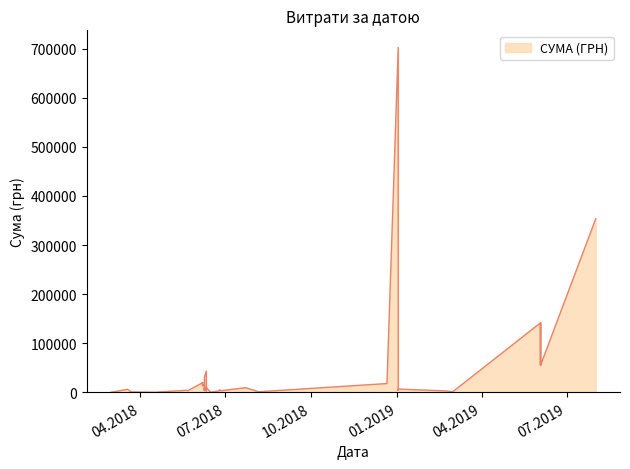

What is the difference between the second highest and minimum values?

353304.9